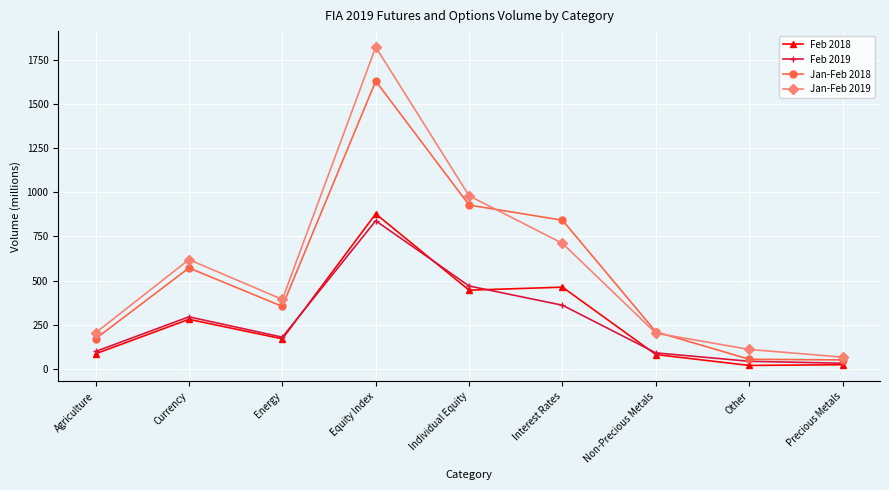

At which category does the chart reach its peak across all series?

Equity Index